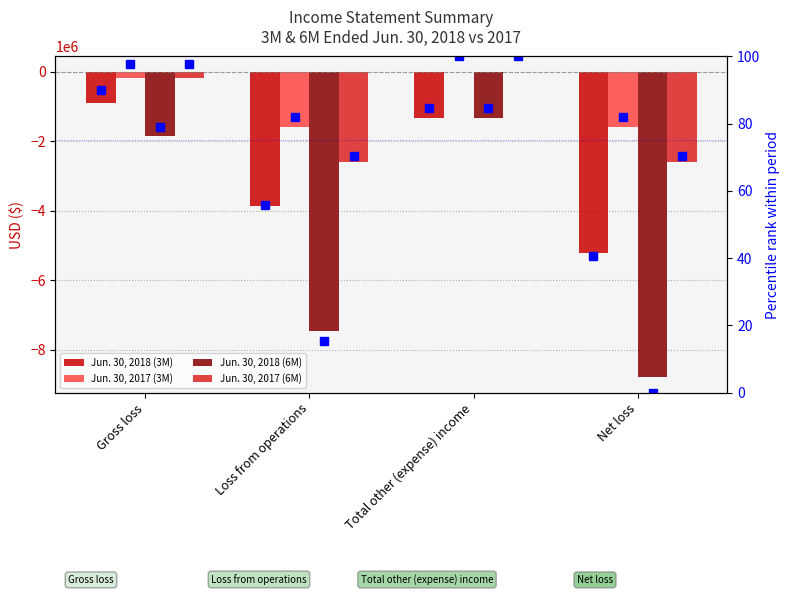

Rank the categories by Jun. 30, 2017 (3M) value from highest to lowest.

Total other (expense) income, Gross loss, Net loss, Loss from operations